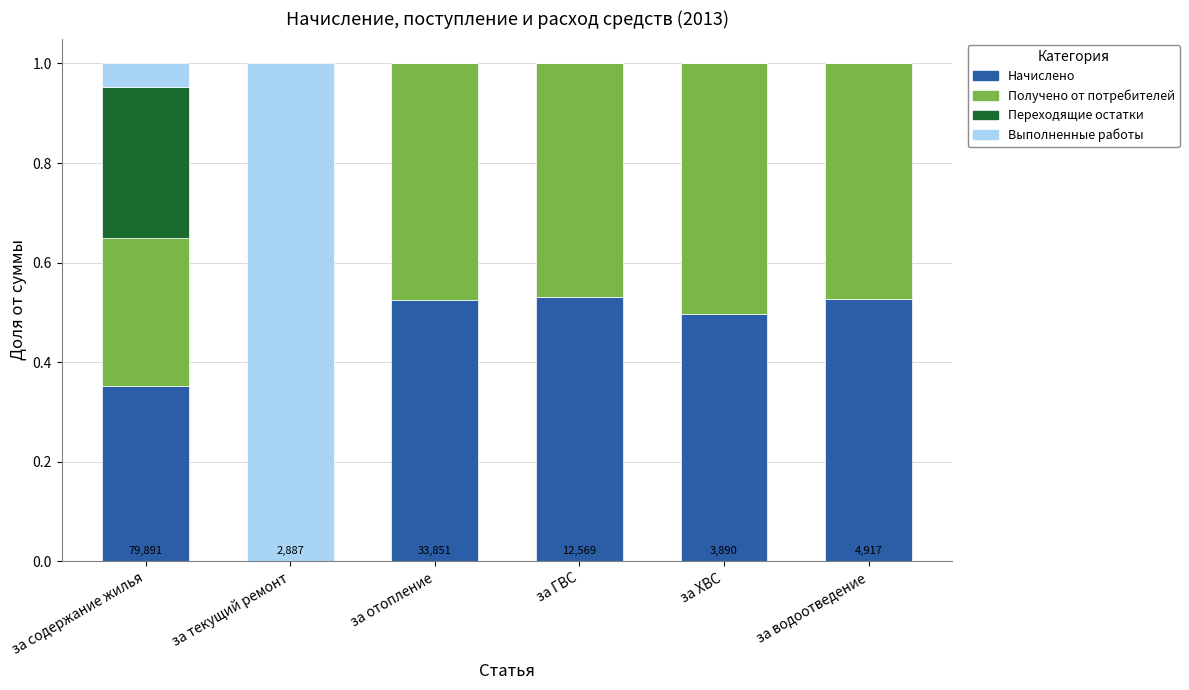

What is the total value across all series at за водоотведение?

1.0